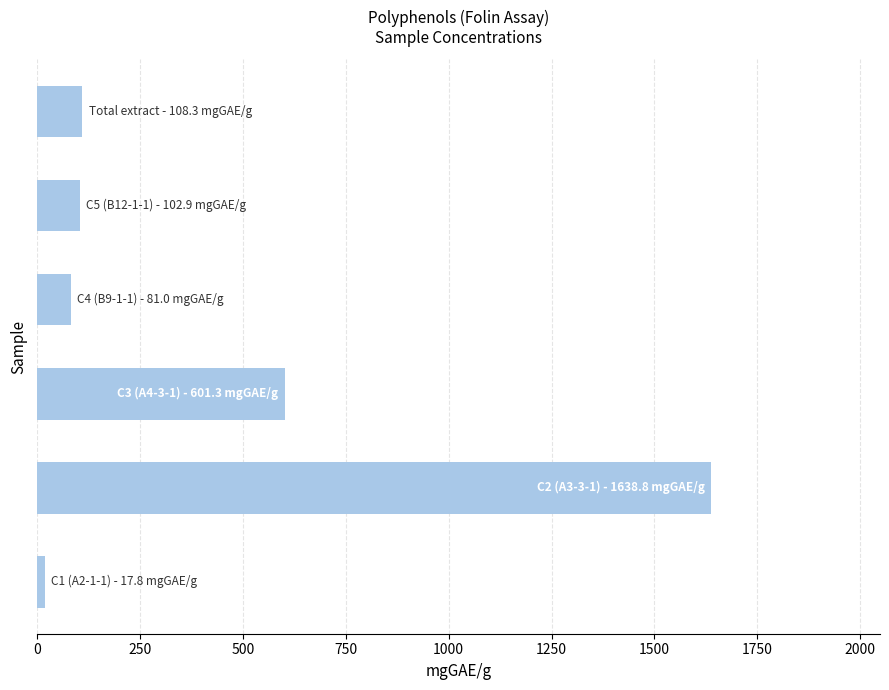

What is the difference between the maximum and minimum values?

1620.9